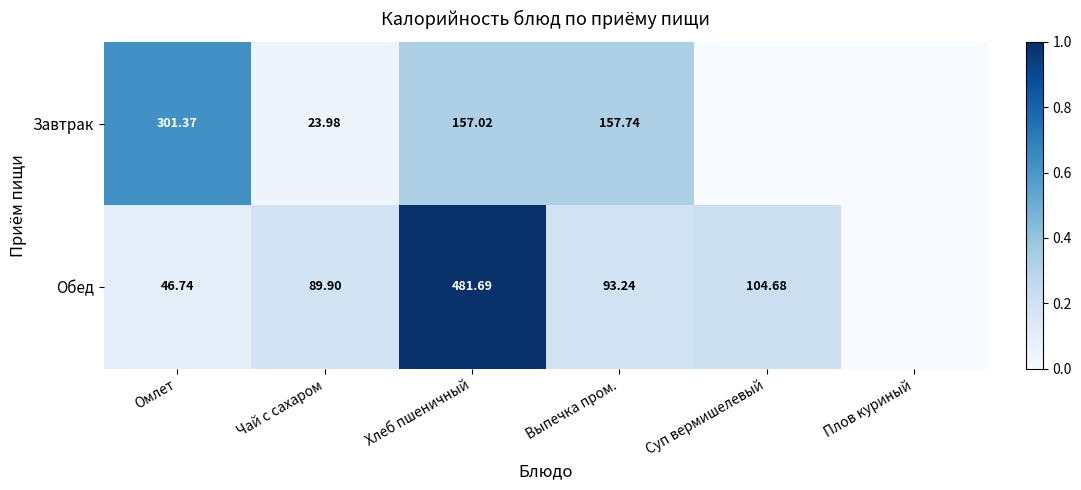

Rank the series at Хлеб пшеничный from lowest to highest value.

Завтрак, Обед